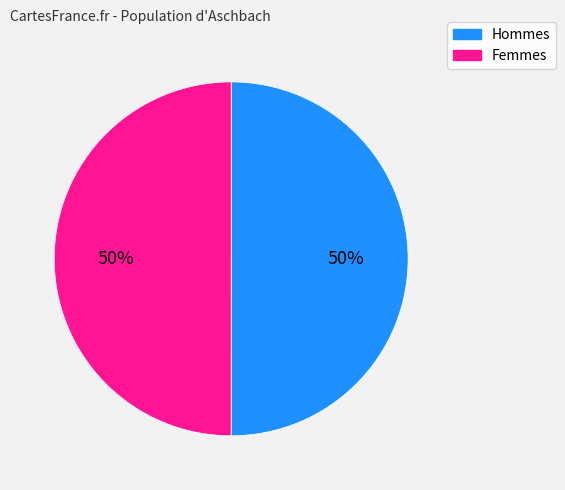

Approximately how many times larger is the value at Hommes compared to Femmes?

1.0